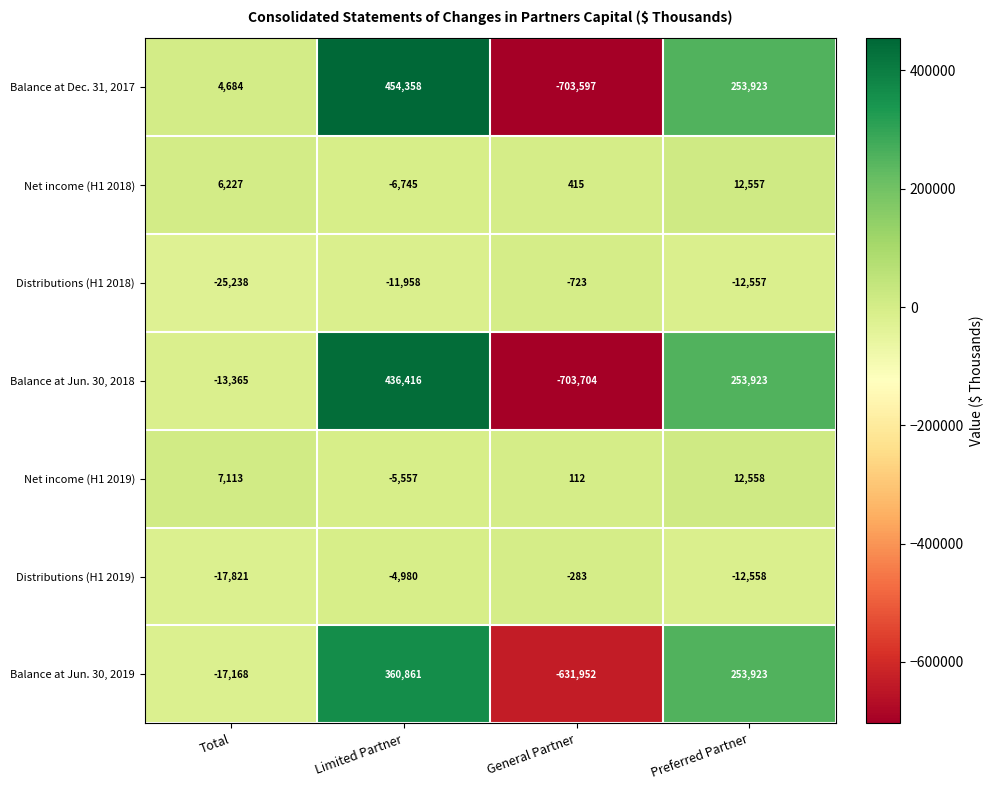

What is the average value of the Net income (H1 2018) series?

3114